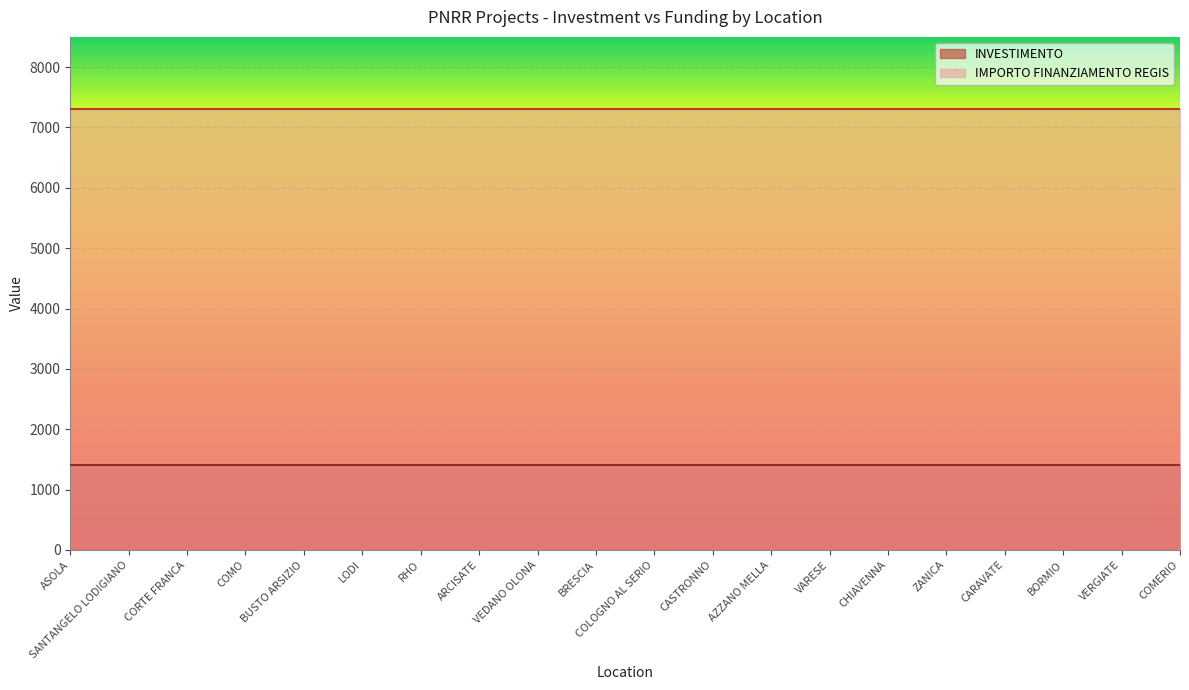

What is the smallest value displayed?

1400